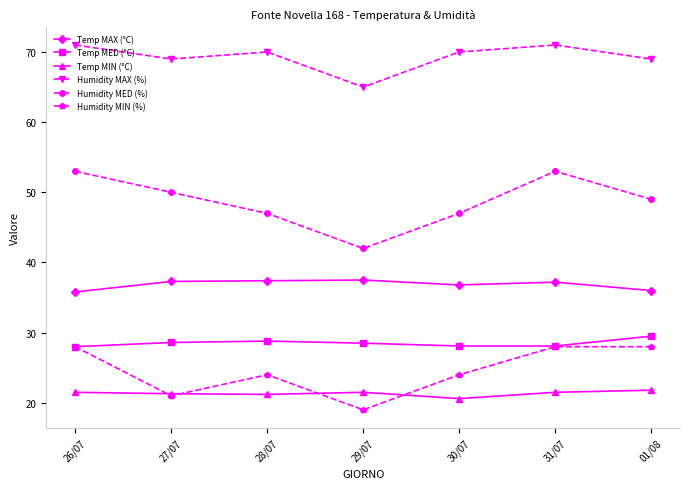

Which series has the largest range (max minus min)?

Humidity MED (%)